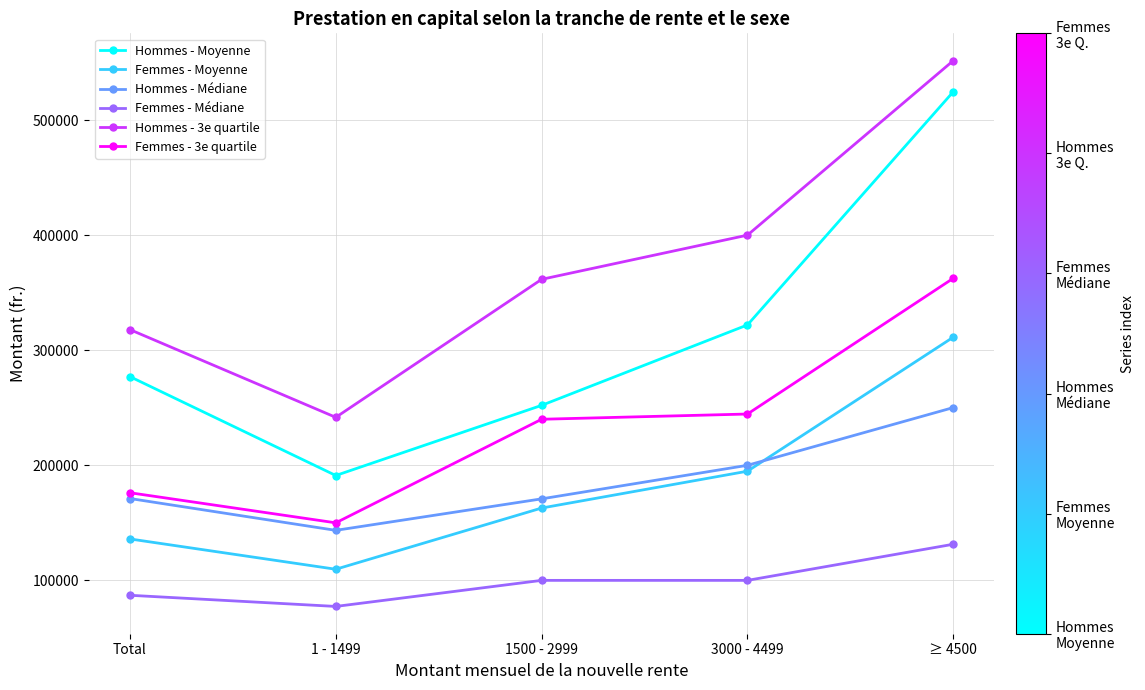

Is this an area chart (filled region under the line)?

No